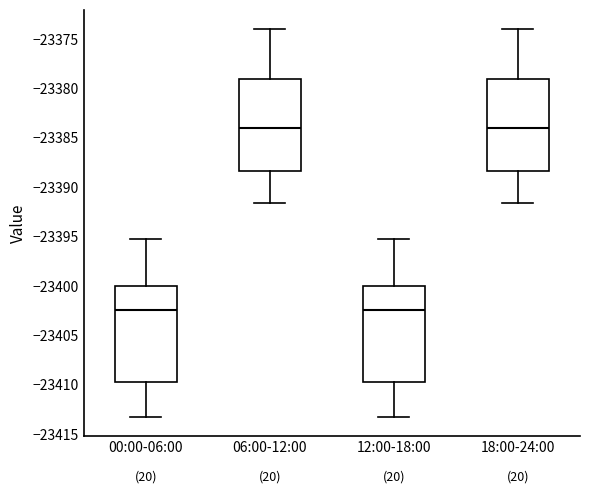

Where is the lower edge of the box for 00:00-06:00 on the y-axis? The values are not printed on the chart, so give them approximately, as read against the axis.

-23410.0